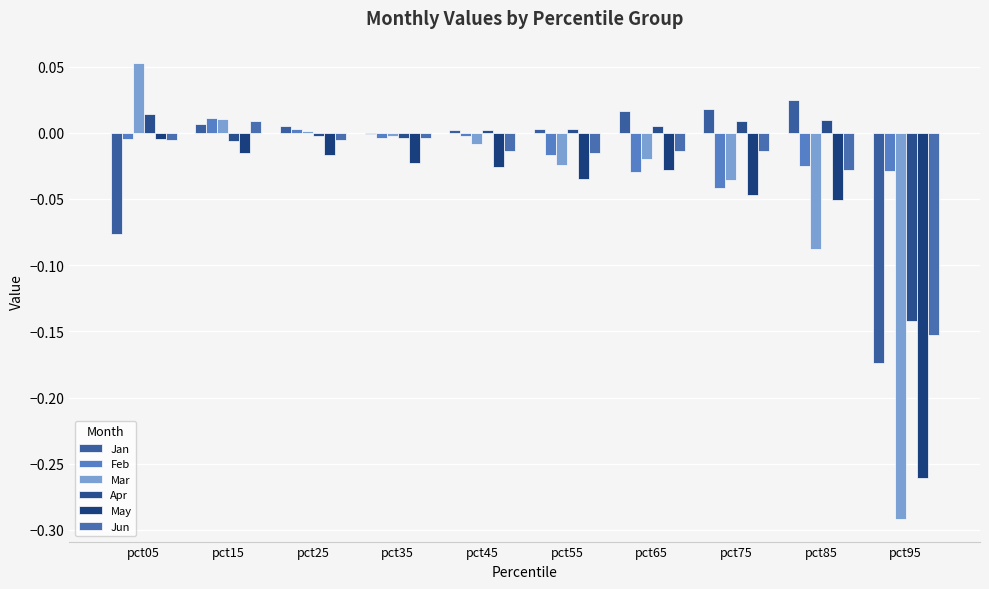

At pct35, list the series in order from largest to smallest.

Jan, Mar, Apr, Feb, Jun, May